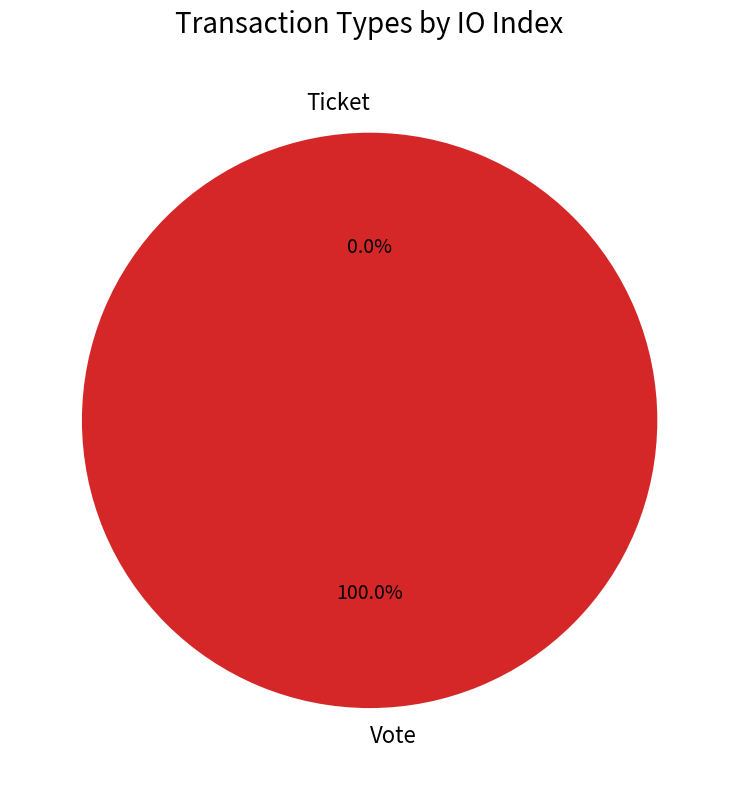

To the nearest percent, what portion does Vote represent?

100%